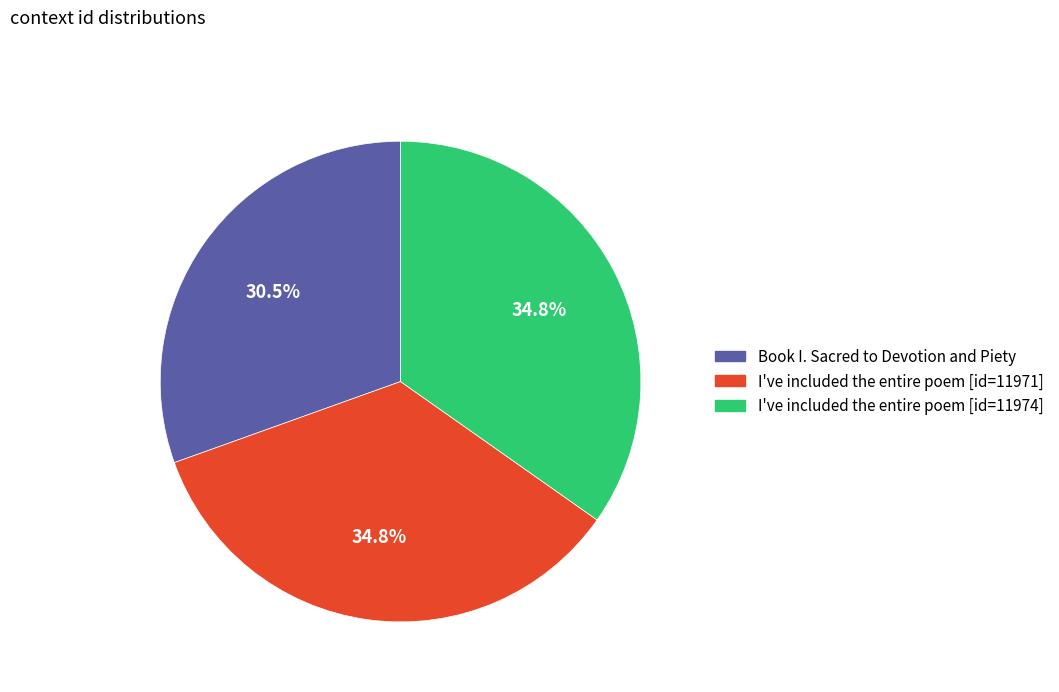

What is the smallest slice in the pie chart?

Book I. Sacred to Devotion and Piety